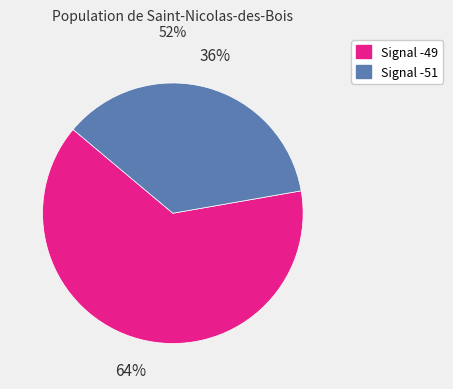

Rank the categories by value from lowest to highest.

Signal -51, Signal -49